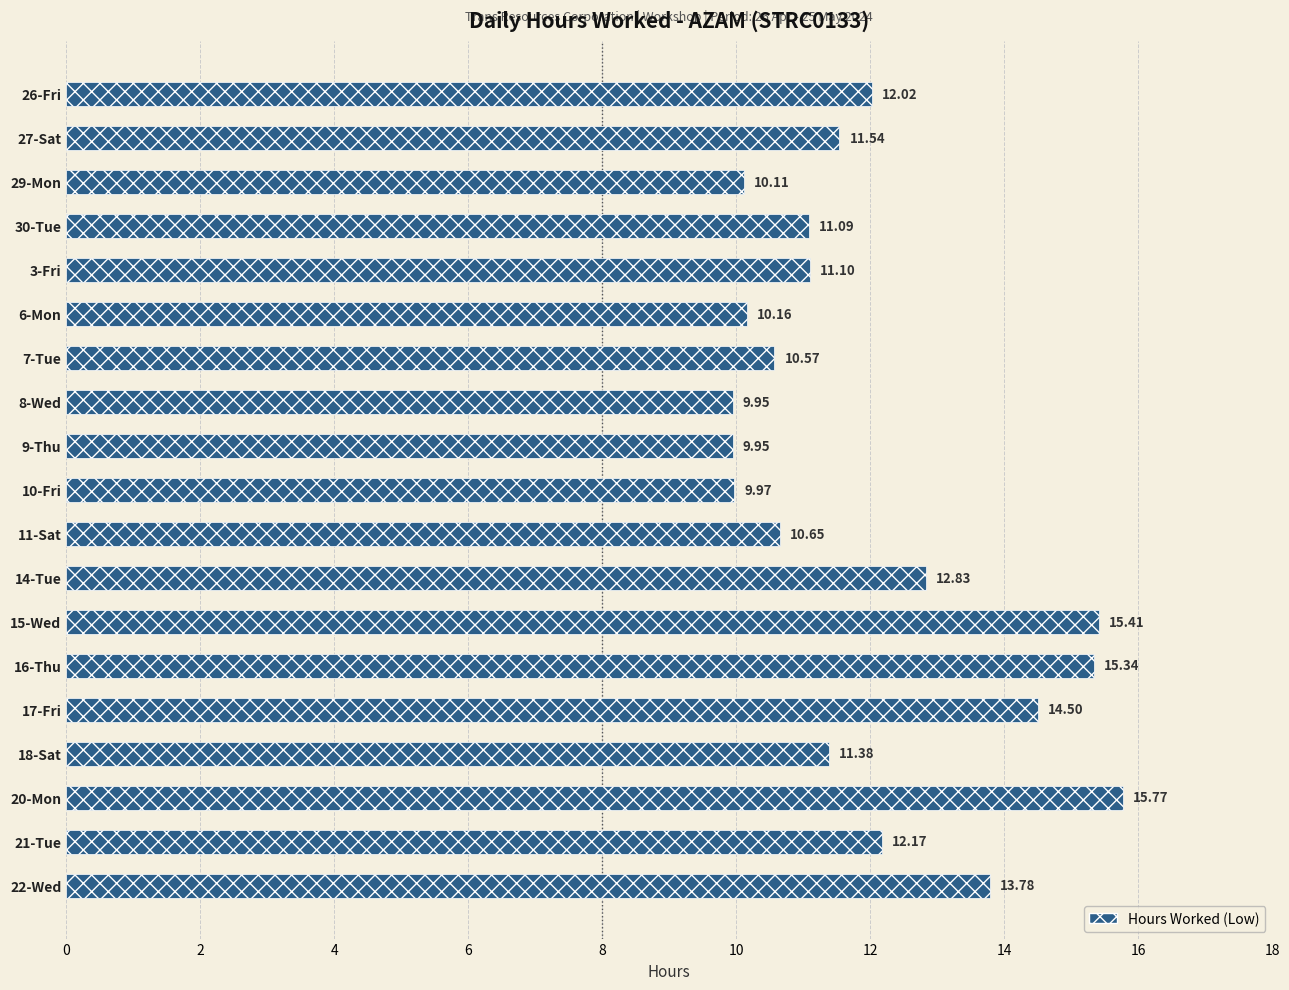

Count the number of values greater than 11.

12